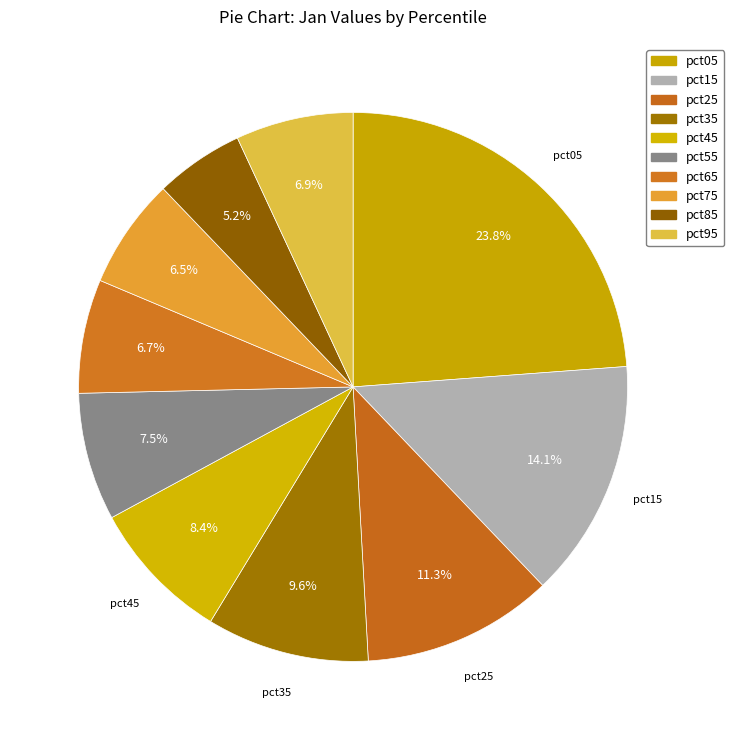

Is pct95 the majority of the pie?

No